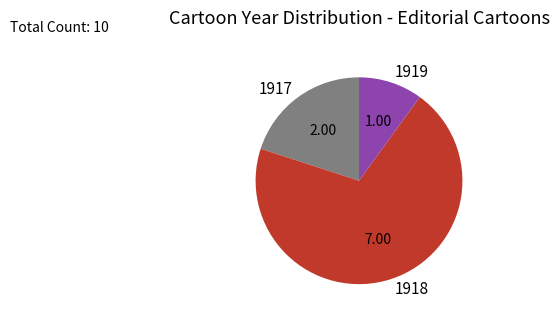

Approximately how many times larger is the value at 1917 compared to 1919?

2.0